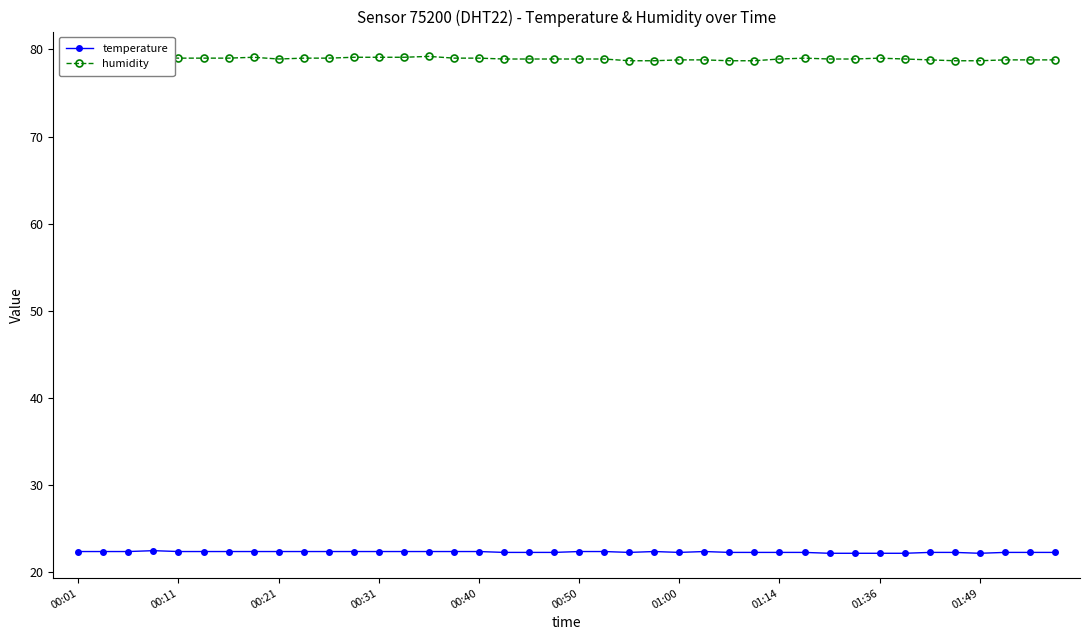

Rank the series by their maximum value, from lowest to highest.

temperature, humidity